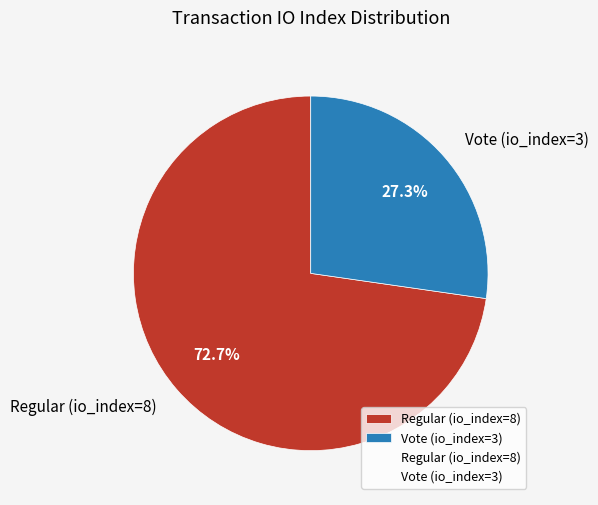

To the nearest percent, what is the difference between the Vote (io_index=3) and Regular (io_index=8) slice percentages?

45%